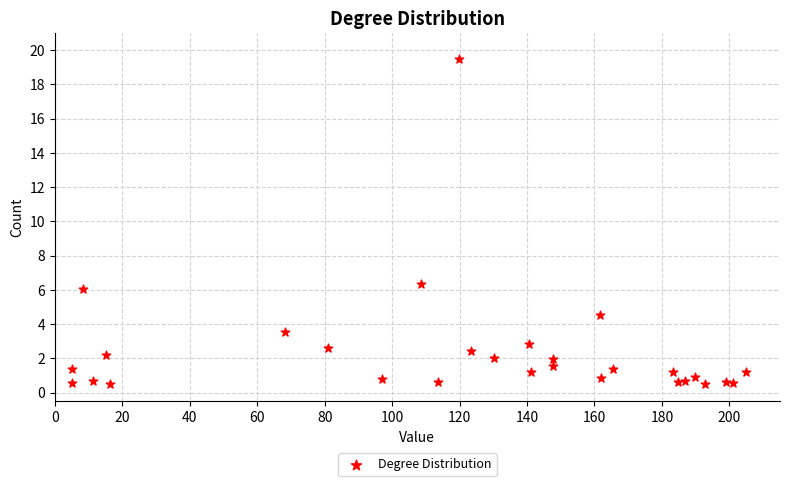

What Y value in the scatter plot is closest to 10?

6.4